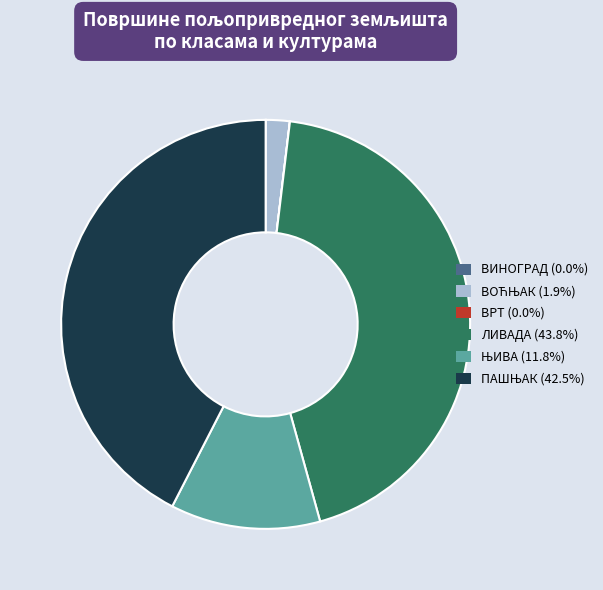

Is there a majority slice in this chart?

No